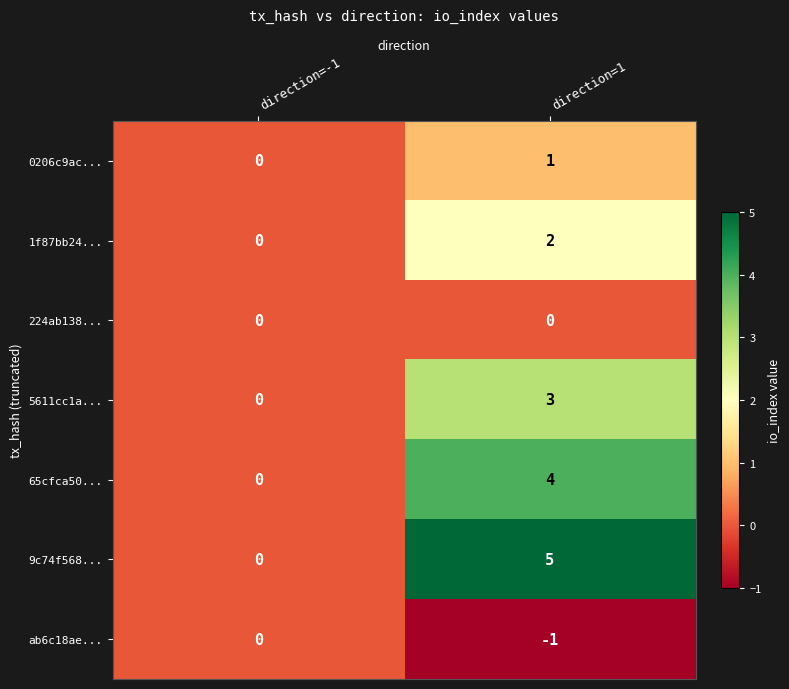

Between direction=-1 and direction=1, which series saw the biggest shift?

9c74f568...